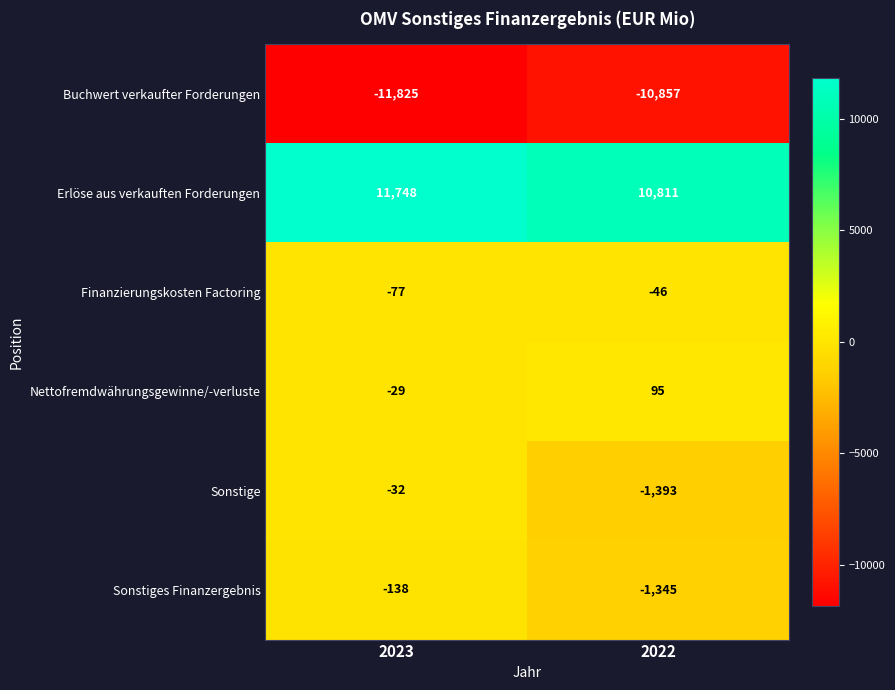

Which series has the largest range (max minus min)?

Sonstige